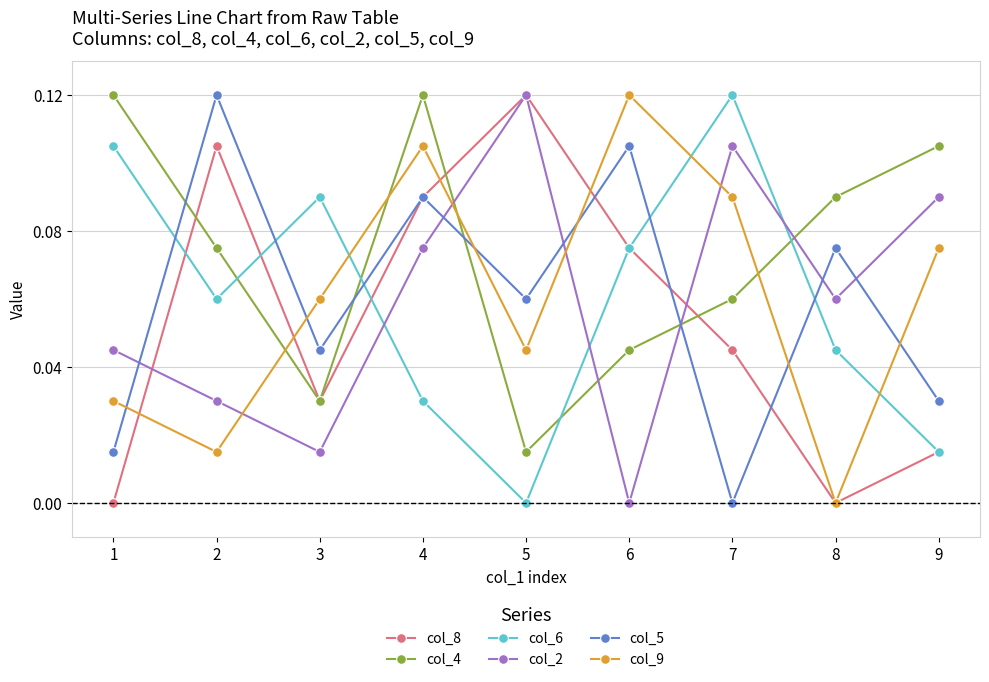

What is the sum of all col_4 values?

0.7